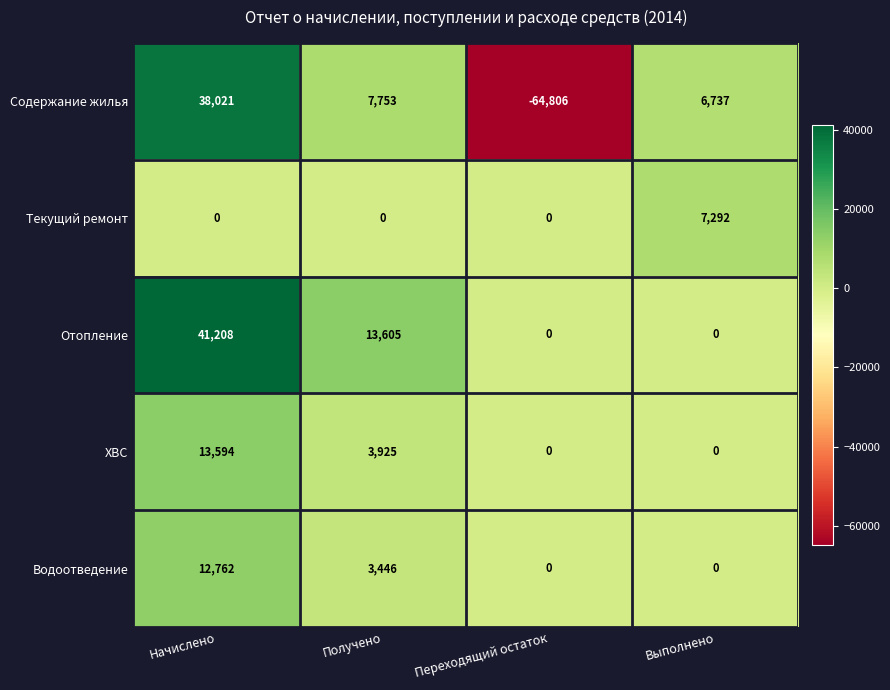

What is the average value of the Водоотведение series?

4052